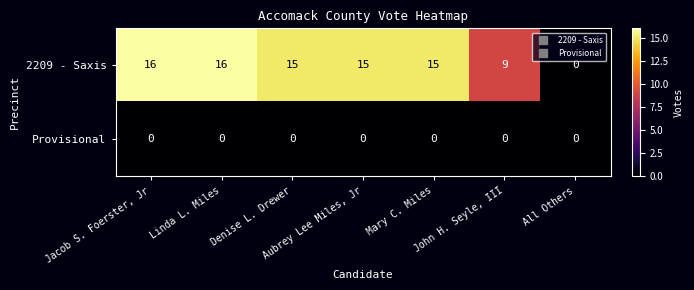

Which series changed the most between John H. Seyle, III and All Others?

2209 - Saxis